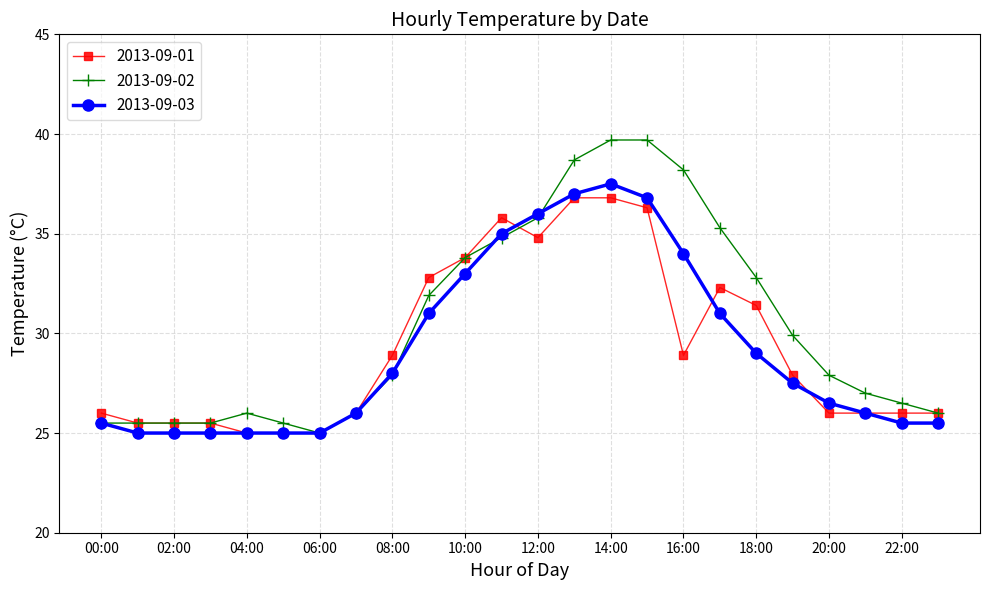

Does the chart have visible grid lines?

Yes